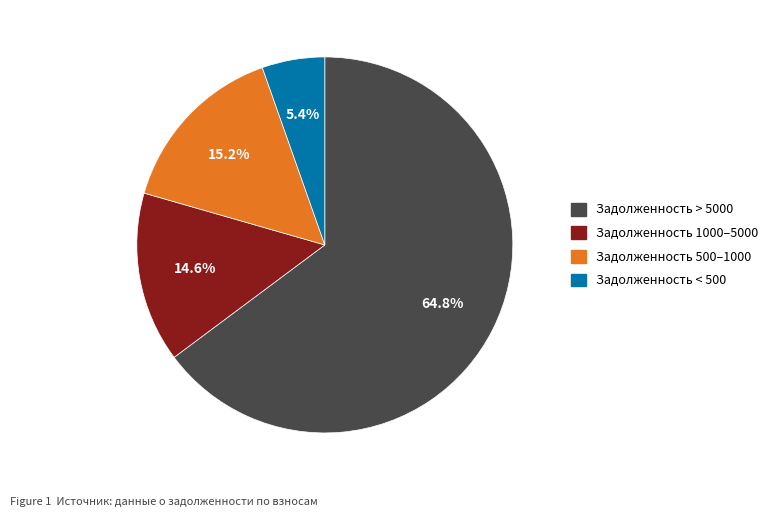

Is there any slice that represents more than half of the pie?

Yes